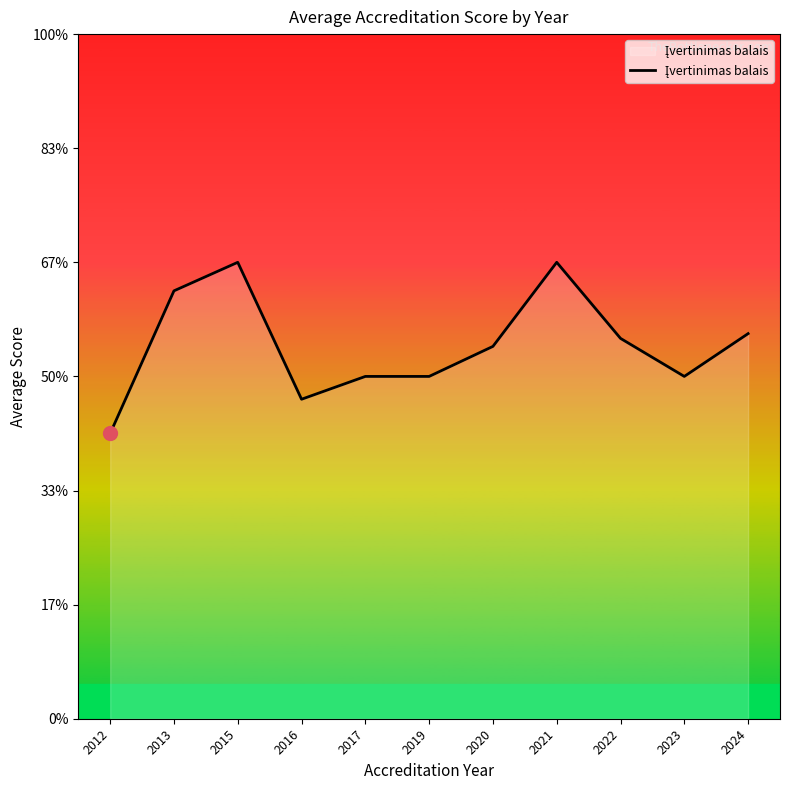

Does the chart display data point markers on the line(s)?

No